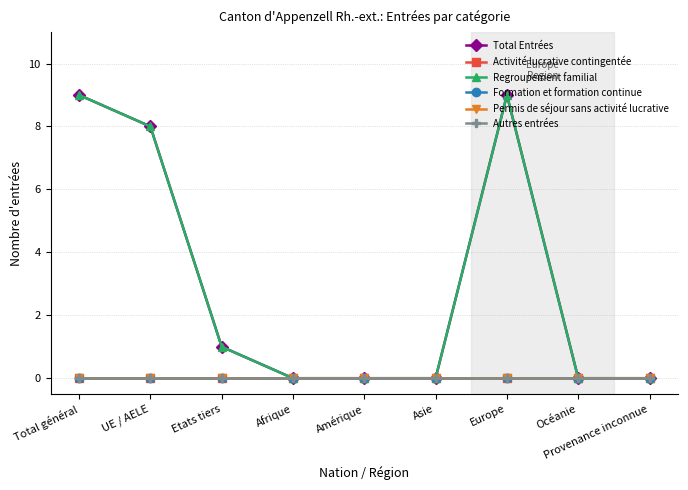

What is the spread (max minus min) of values at Etats tiers?

1